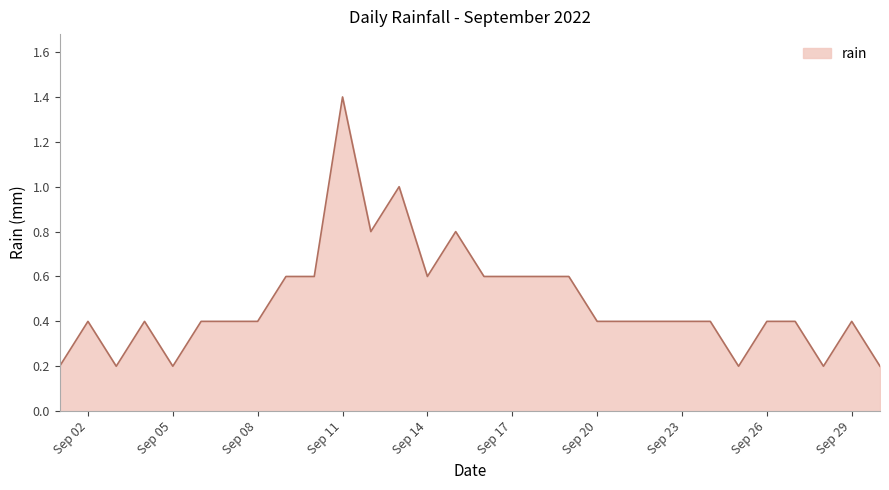

Does the chart display data point markers on the line(s)?

No